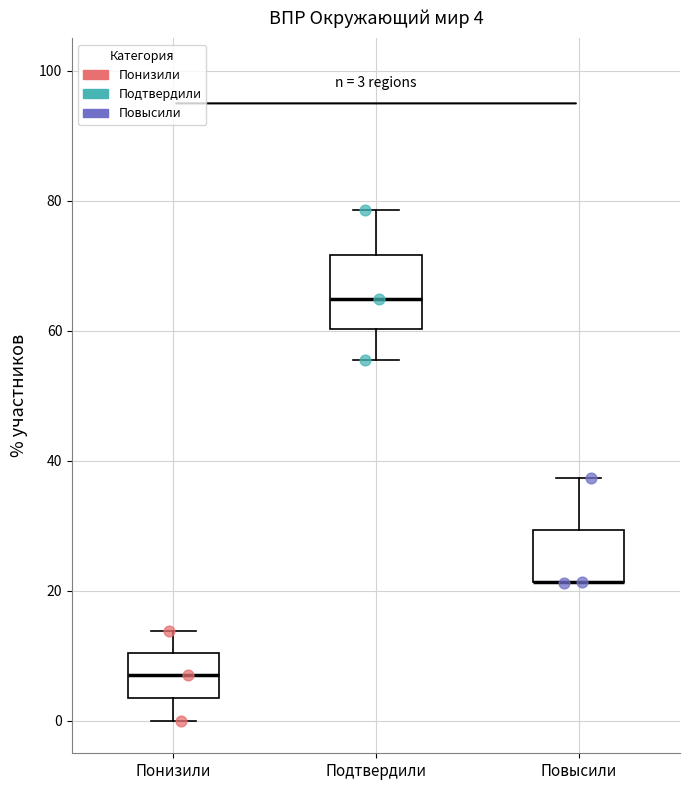

Which box is the tallest, from its lower edge to its upper edge?

Подтвердили